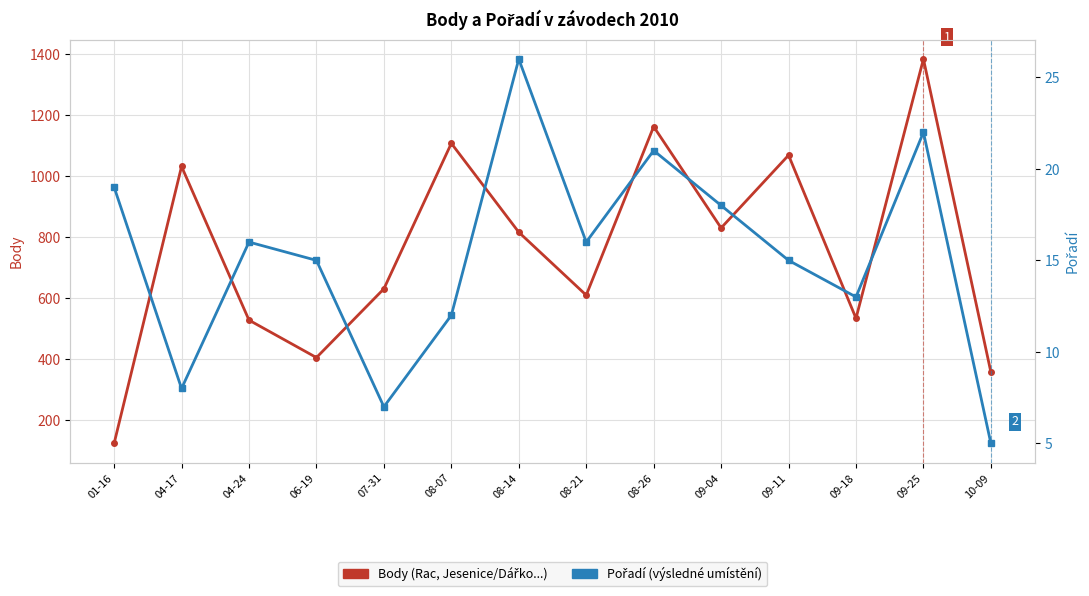

The Pořadí series shows 5 at 10-09. True or false?

True